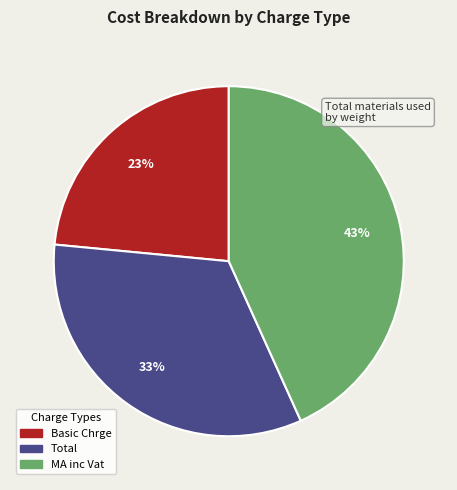

Is there any slice that represents more than half of the pie?

No